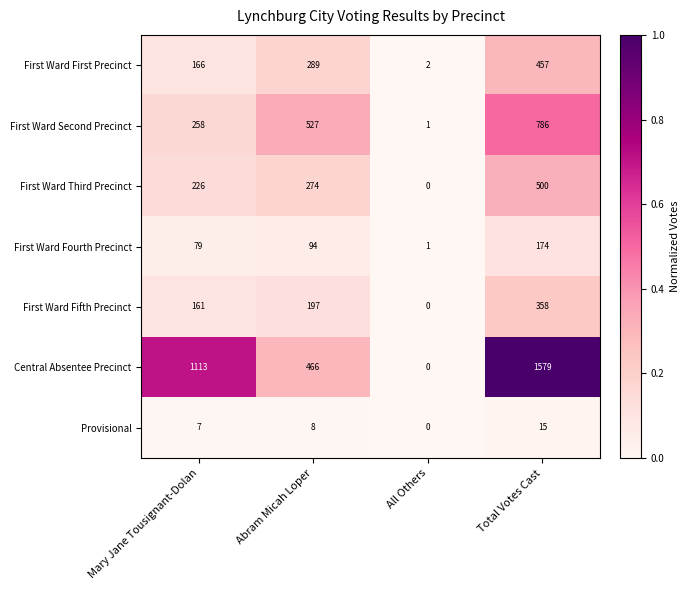

What is the spread (max minus min) of values at Total Votes Cast?

1564